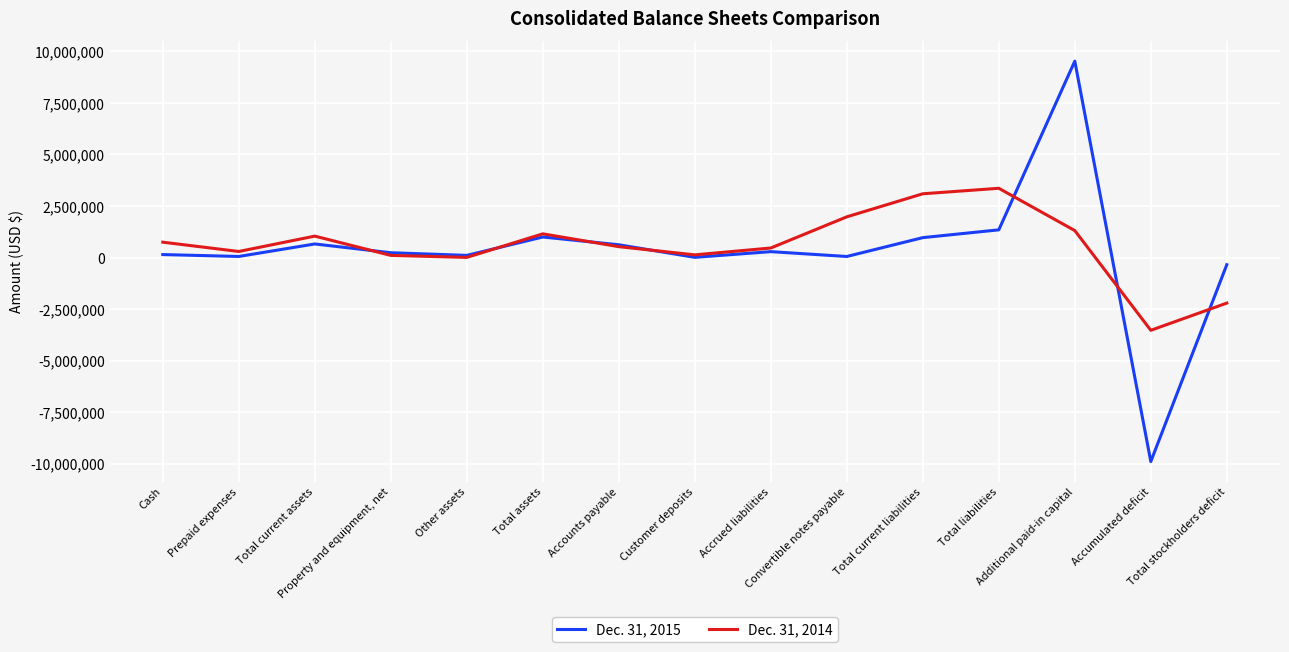

In Dec. 31, 2015, how many points are higher than both neighbors (excluding endpoints)?

4